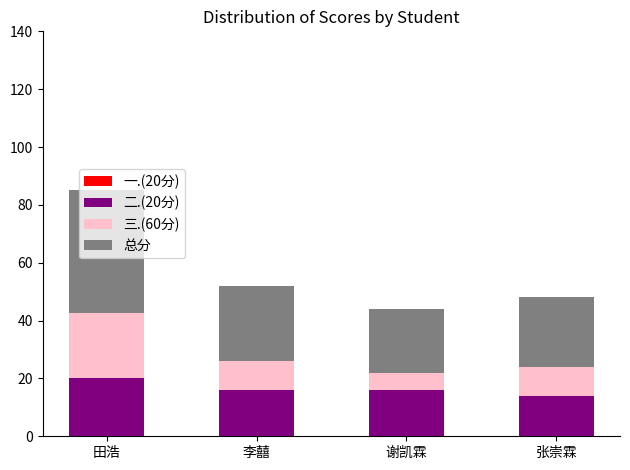

What is the sum of the 二.(20分) values at 田浩 and 李囍?

36.0